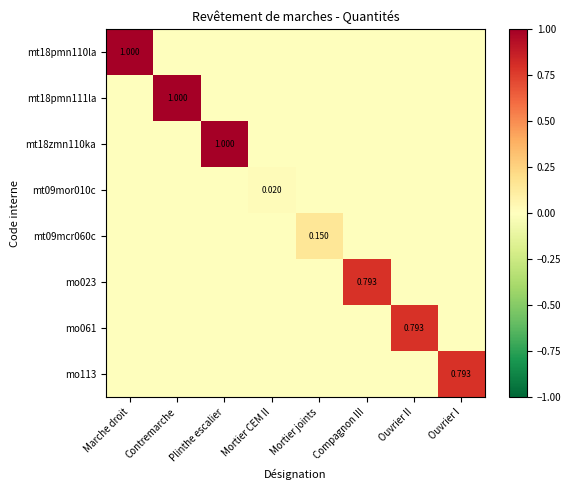

How many distinct data groups are displayed?

8